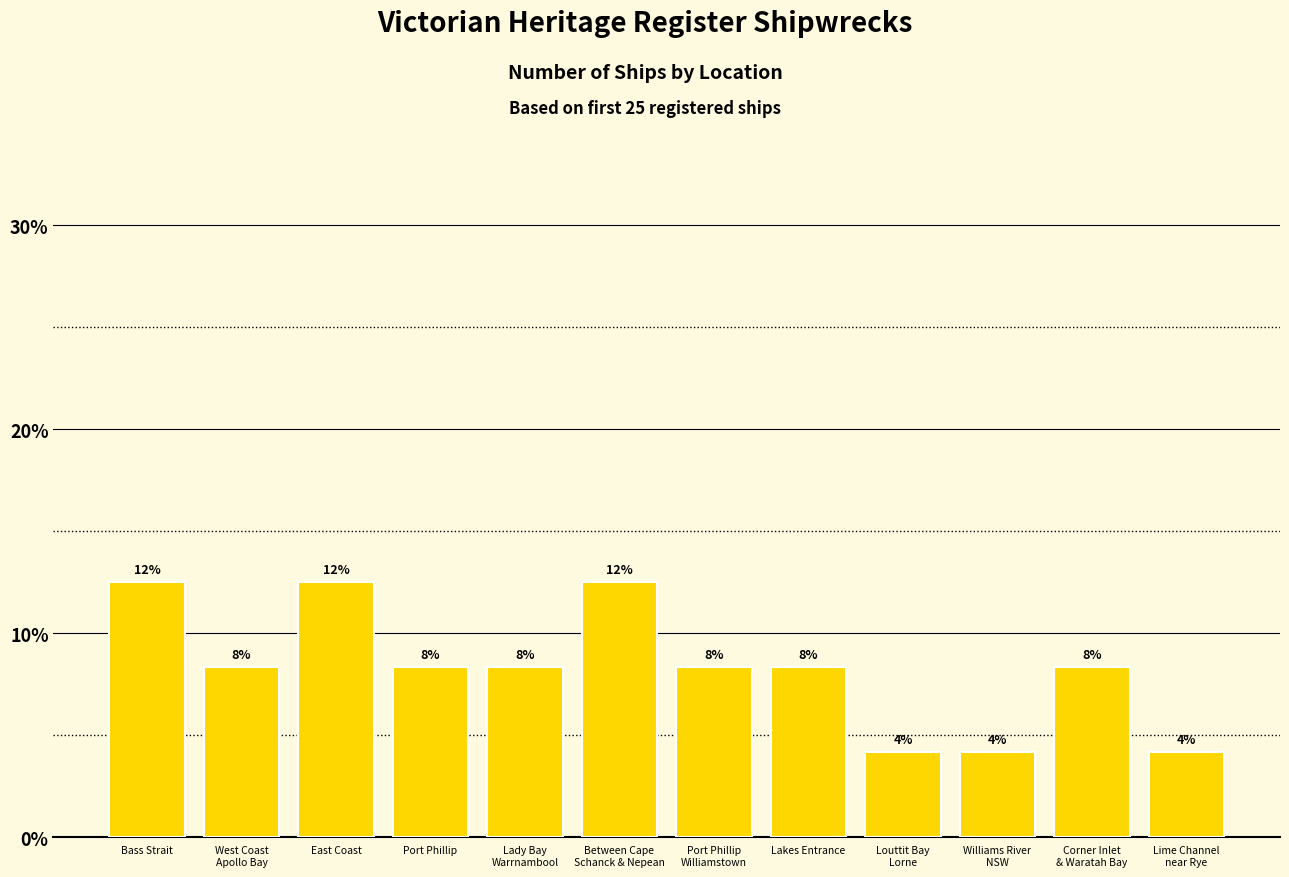

Read the value at Williams River
NSW.

4.2